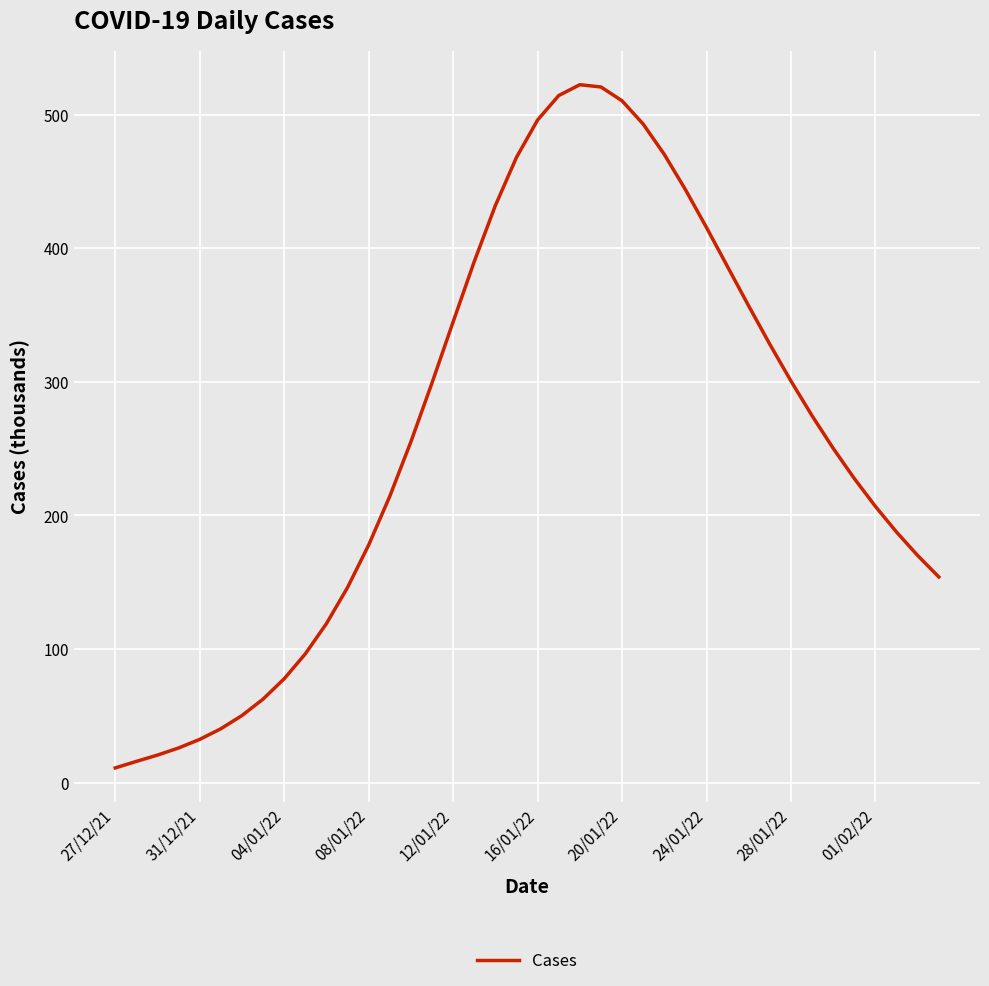

What is the maximum value shown in the chart?

522.3